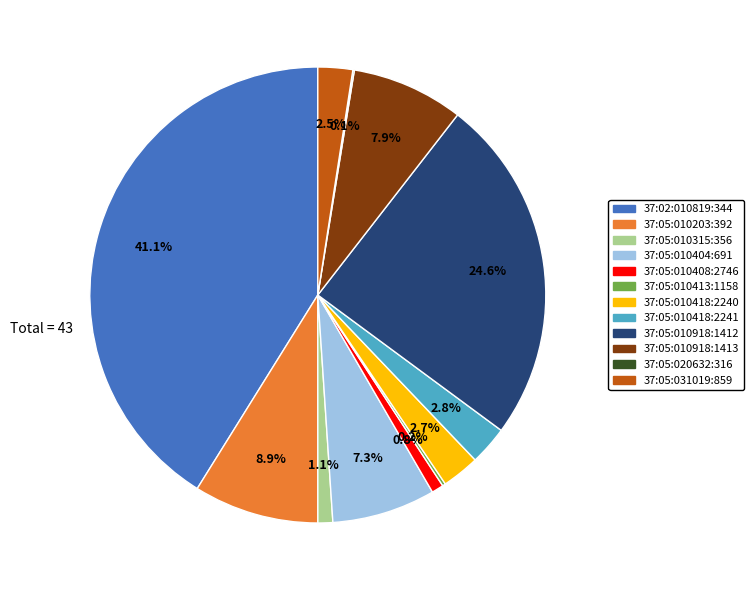

Is the sum of 37:05:010315:356 and 37:05:010418:2241 greater than half?

No